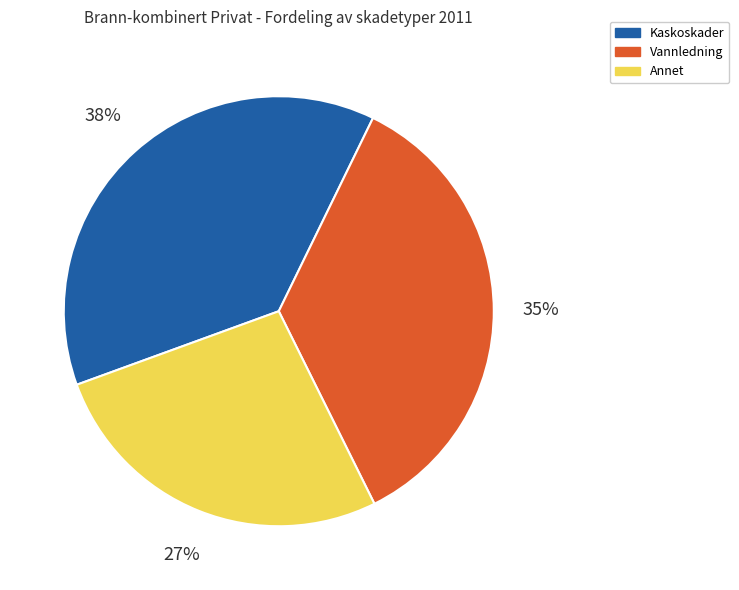

Is there a majority slice in this chart?

No